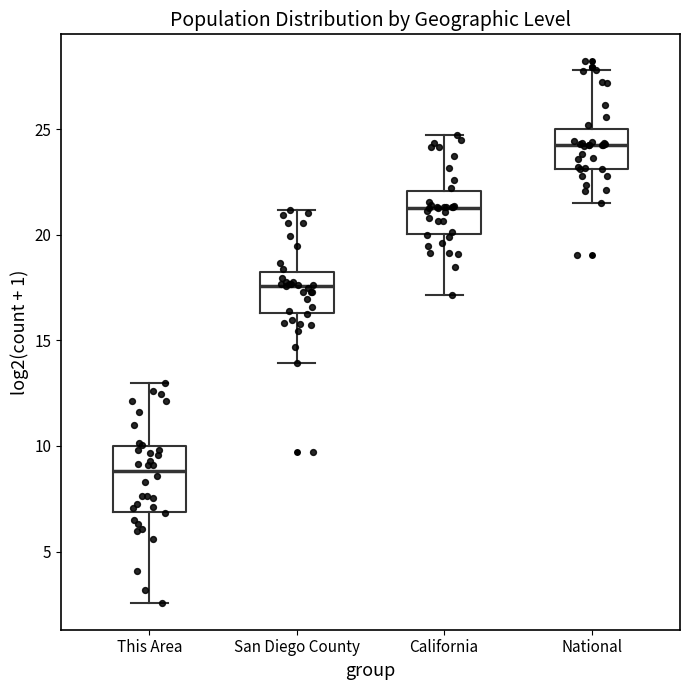

Reading left to right, transcribe this box plot: for each box, give where its median line is, the range the box spans, and where its two whiskers end, as read against the y-axis. The values are not printed on the chart, so give them approximately, as read against the axis.

This Area: median 9.0, box 7.0 to 10.0, whiskers 2.5 to 13.0
San Diego County: median 17.5, box 16.5 to 18.5, whiskers 14.0 to 21.0
California: median 21.5, box 20.0 to 22.0, whiskers 17.0 to 24.5
National: median 24.5, box 23.0 to 25.0, whiskers 21.5 to 28.0